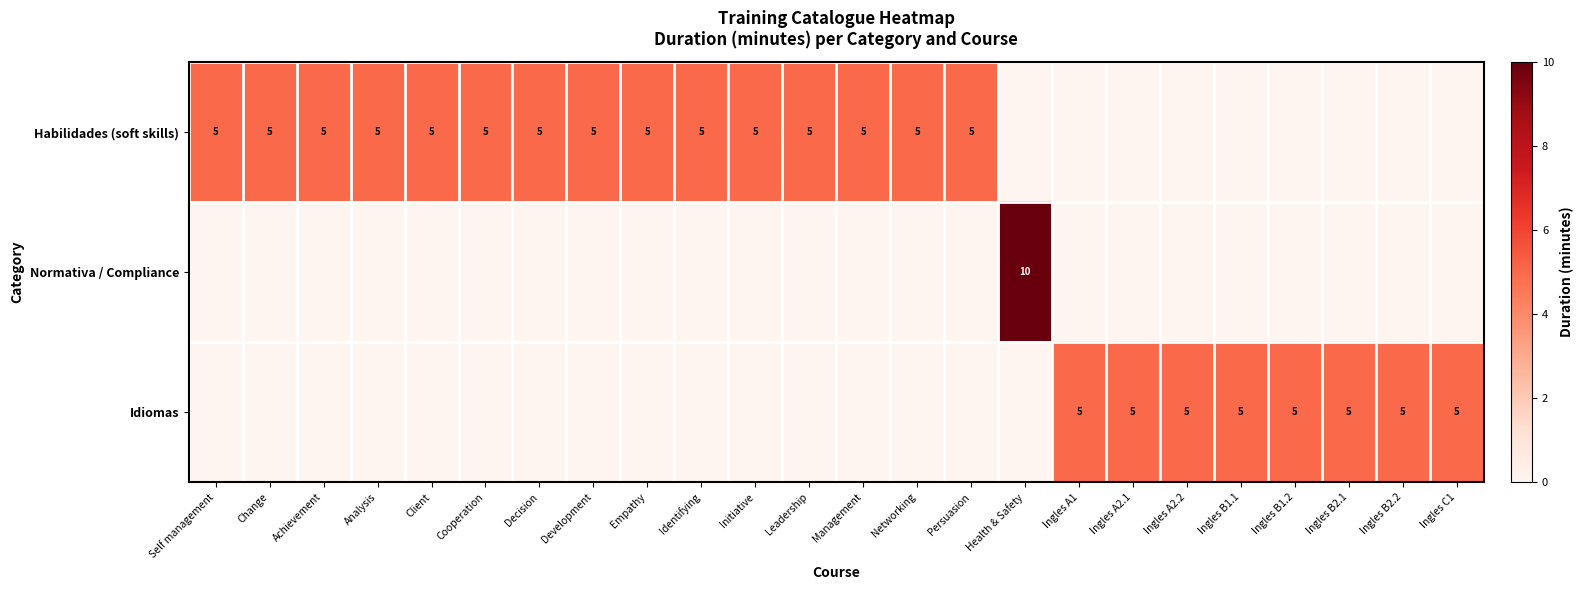

Which series has the largest total across all categories?

row_0